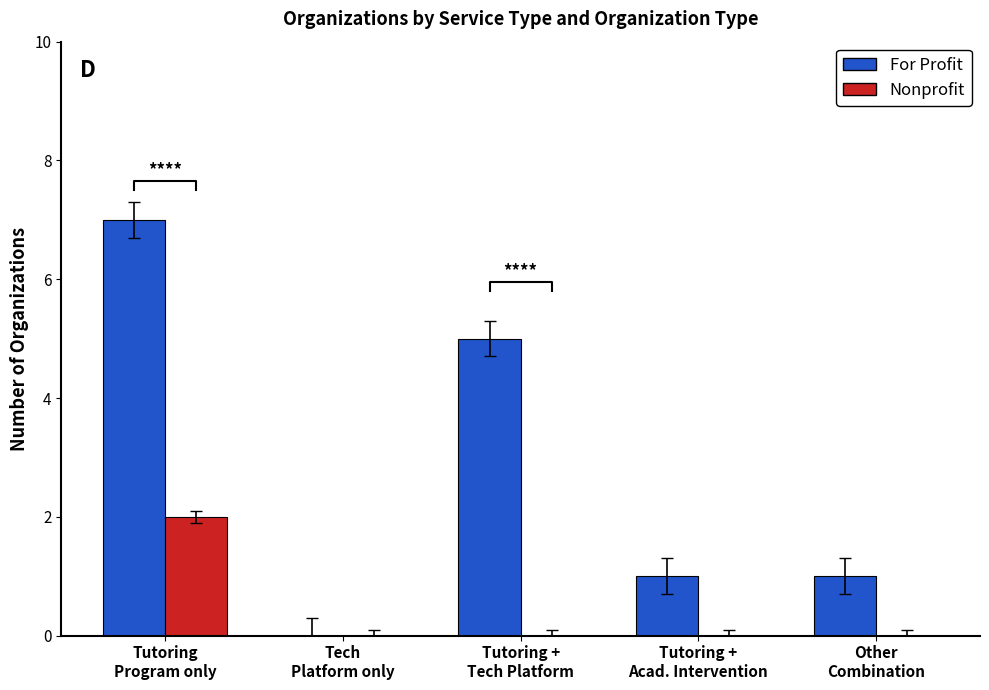

At which category is the sum across all series the highest?

Tutoring
Program only